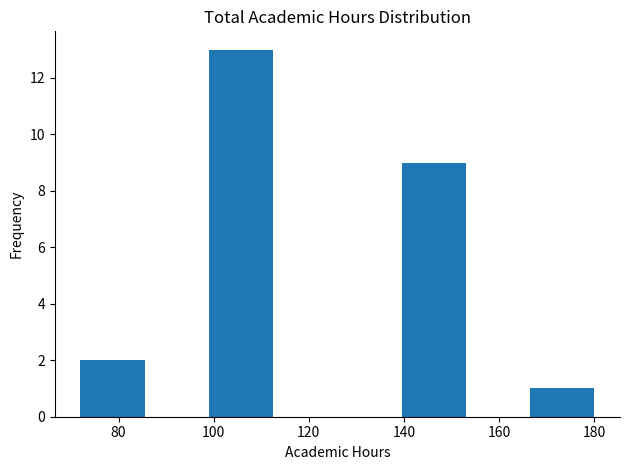

How tall is the bar that spans 166.5 to 180.0 on the x-axis? Neither the bar edges nor the heights are printed on the chart, so give them approximately, as read against the axes.

1